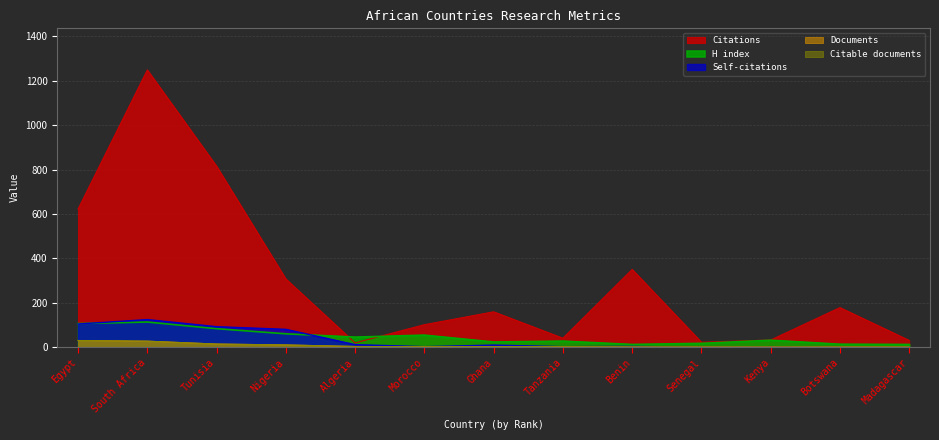

What is the maximum value for Documents?

30